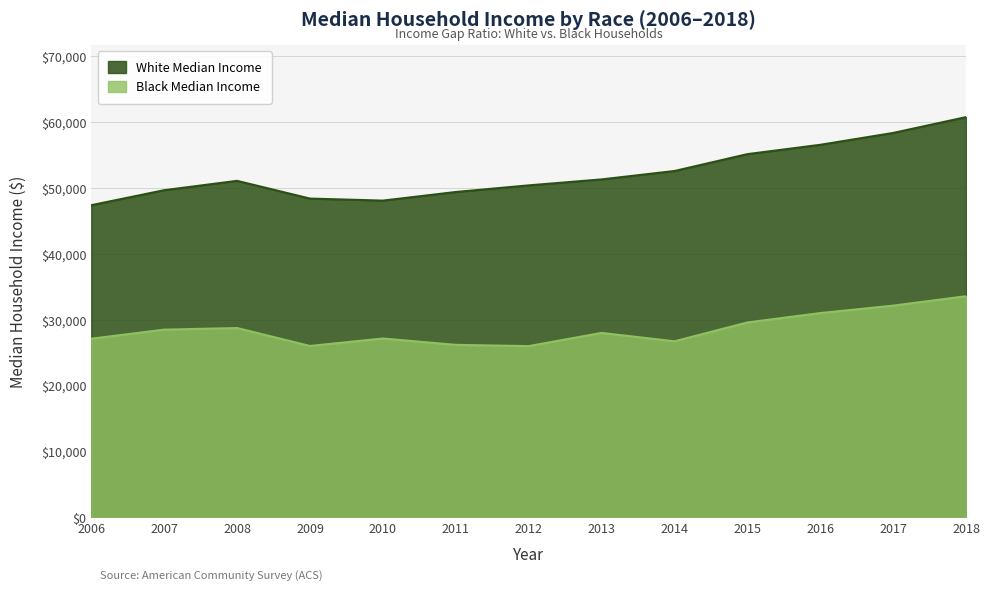

What is the maximum value shown in the chart?

60783